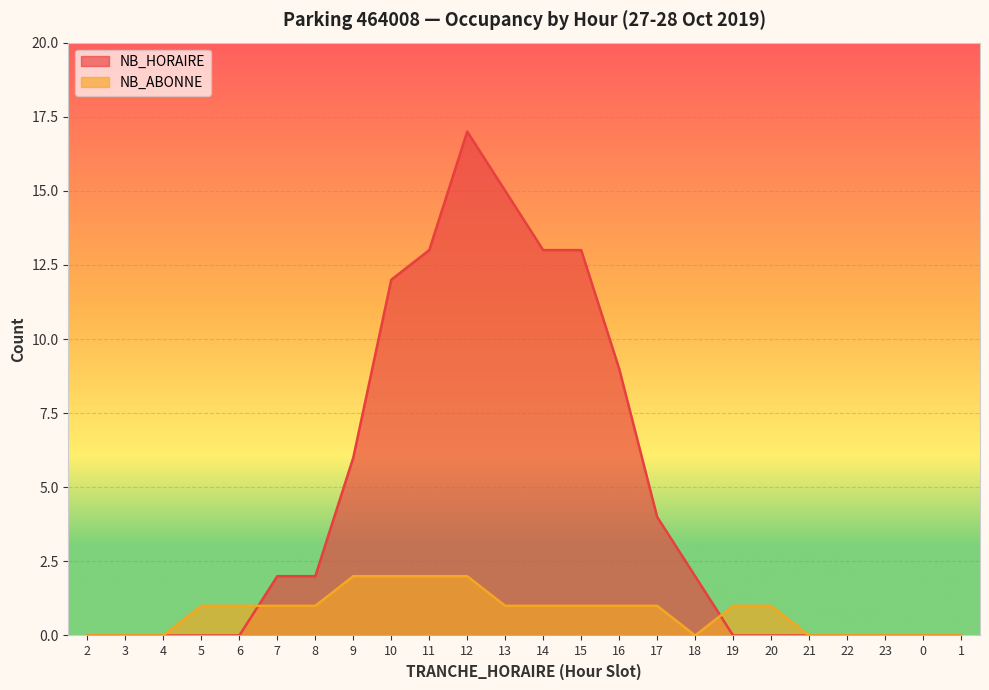

Between 4 and 0, which series saw the biggest shift?

NB_HORAIRE